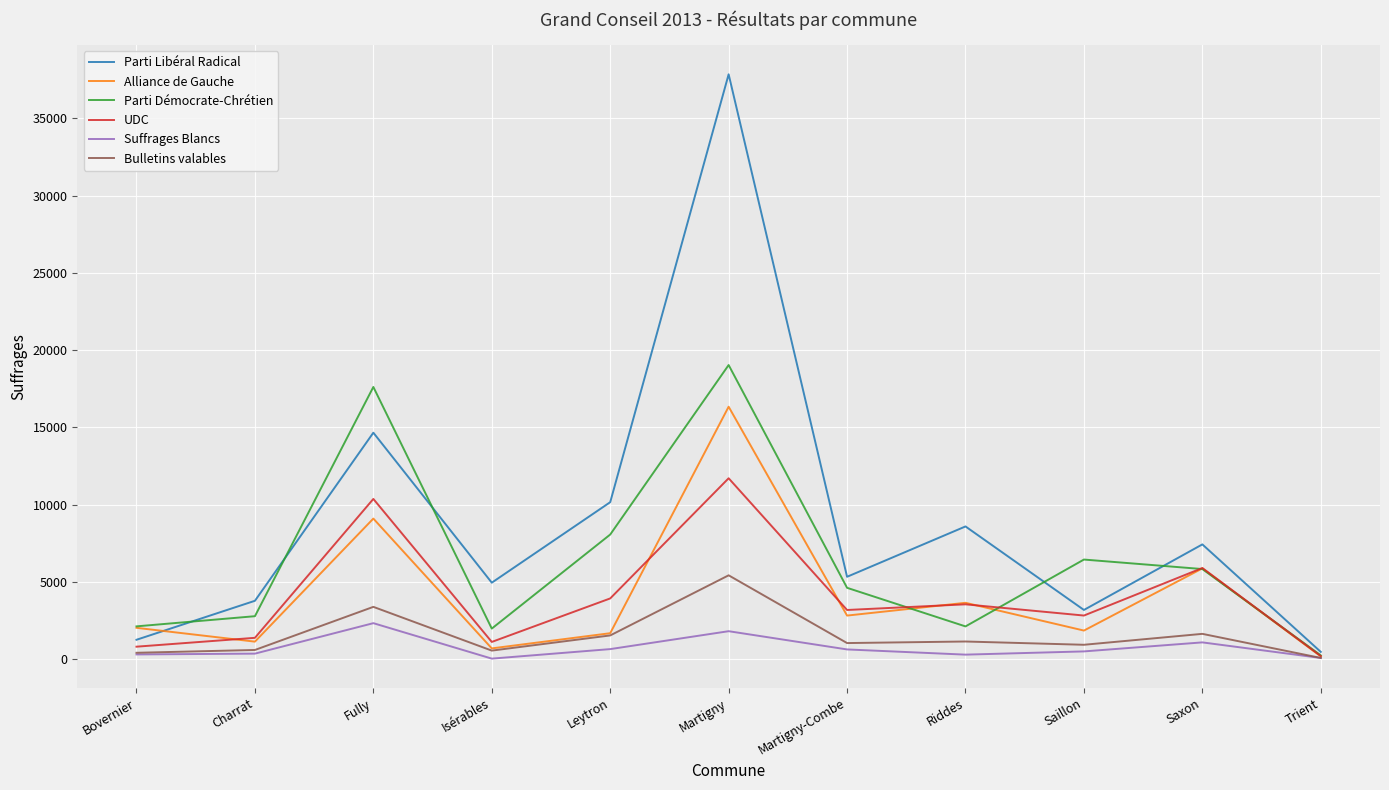

What is the total value across all series at Fully?

57409